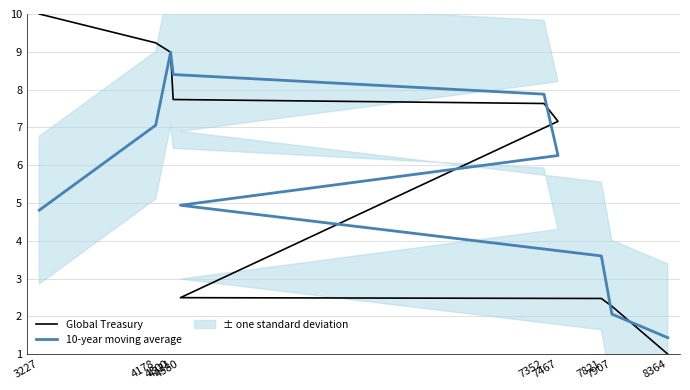

Rank the series by their maximum value, from lowest to highest.

10-year moving average, Global Treasury